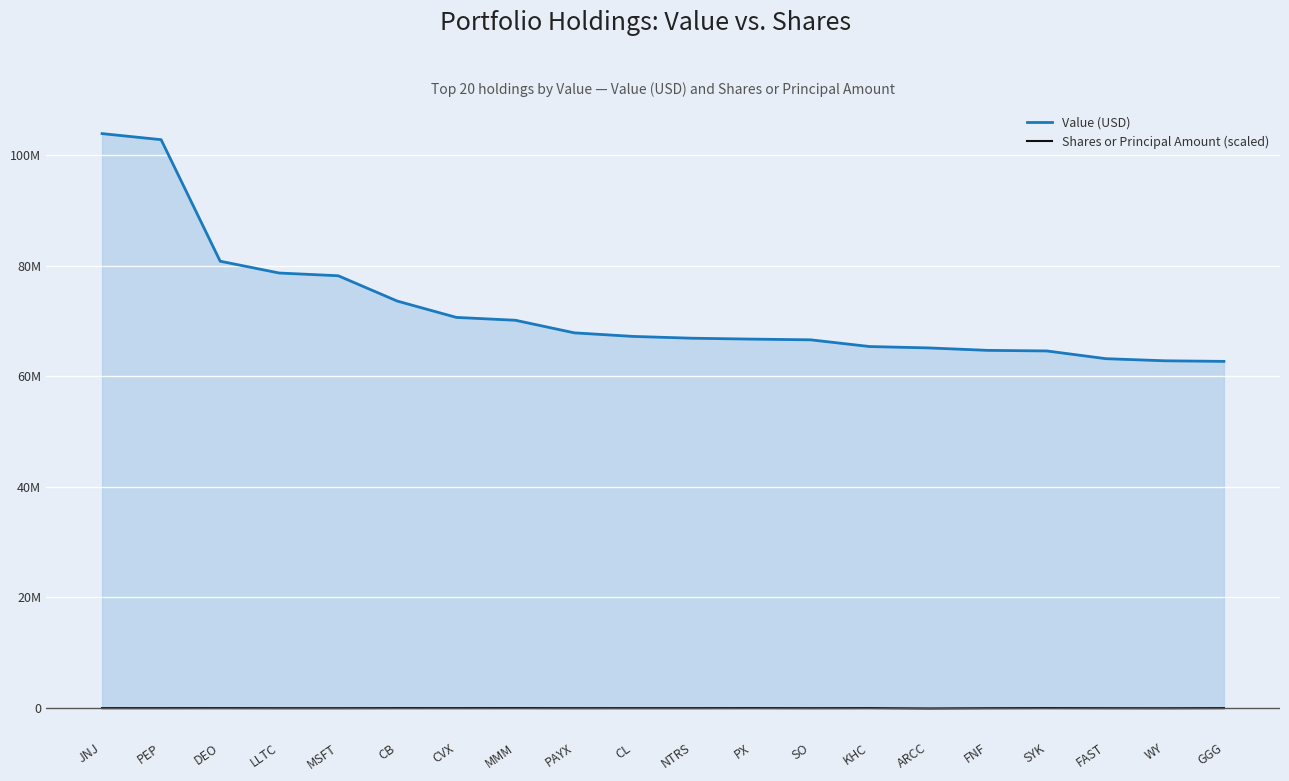

Which category has the lowest value in the Value (USD) series?

GGG